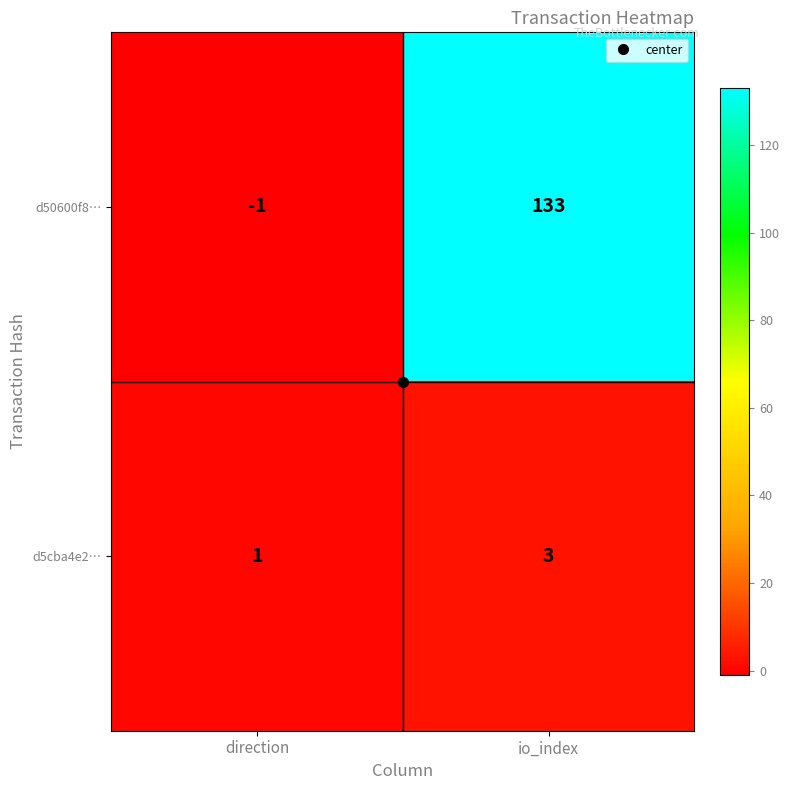

The value of d5cba4e2… at io_index is 5. True or false?

False